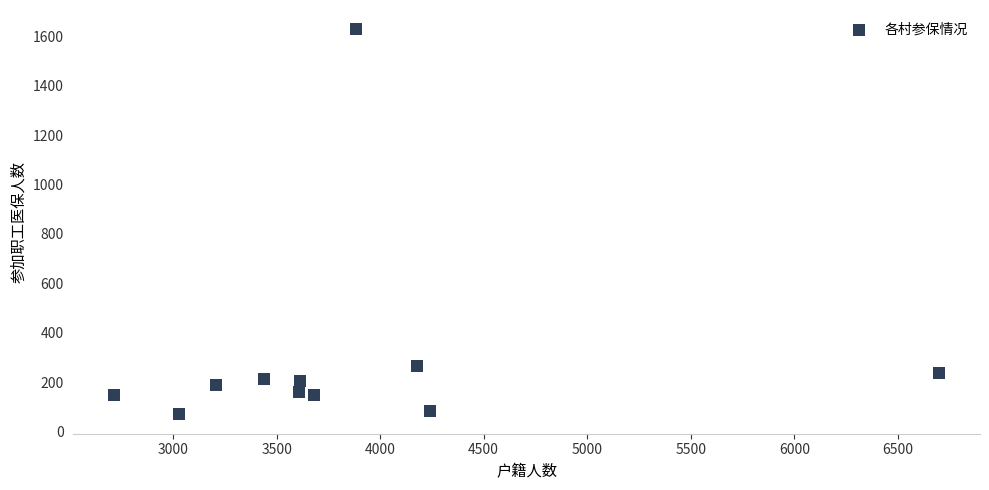

What Y value in the scatter plot is closest to 848?

266